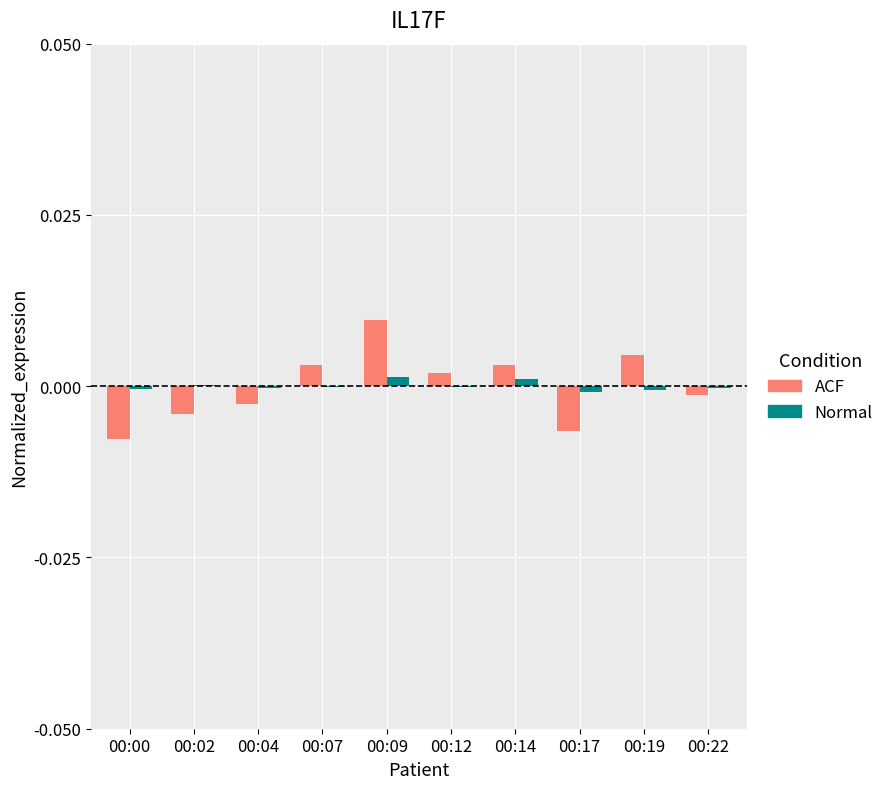

Is it true that Normal equals -0.0 at 00:07?

True